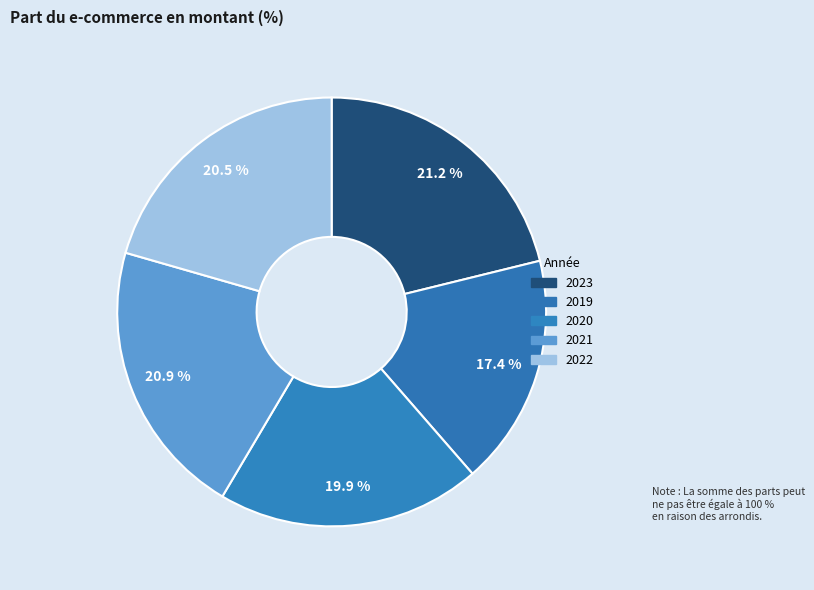

How many slices are in this pie chart?

5